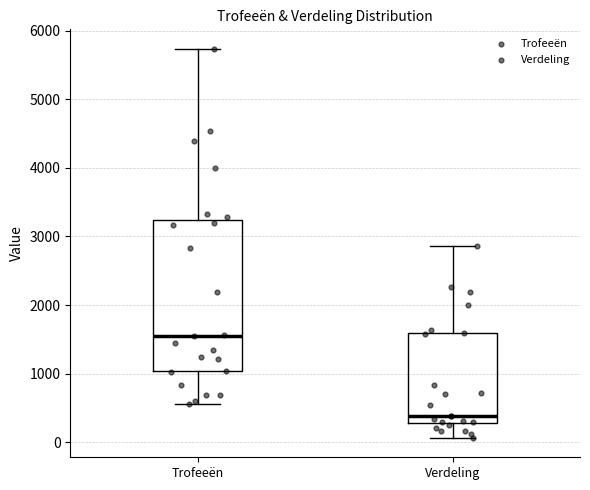

Comparing the boxes themselves (not the whiskers), which one is the tallest?

Trofeeën